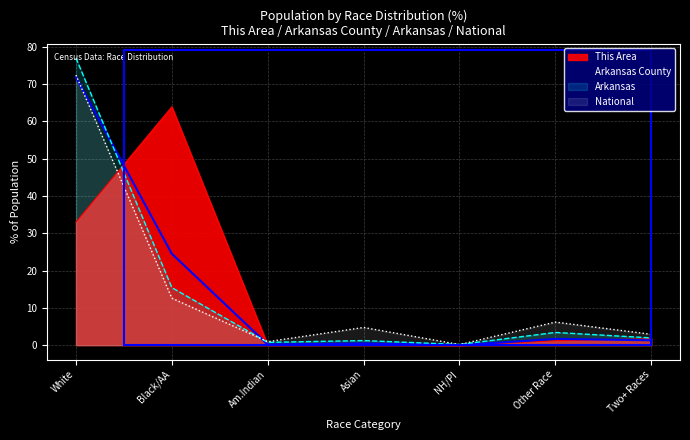

How many series are shown in this chart?

4